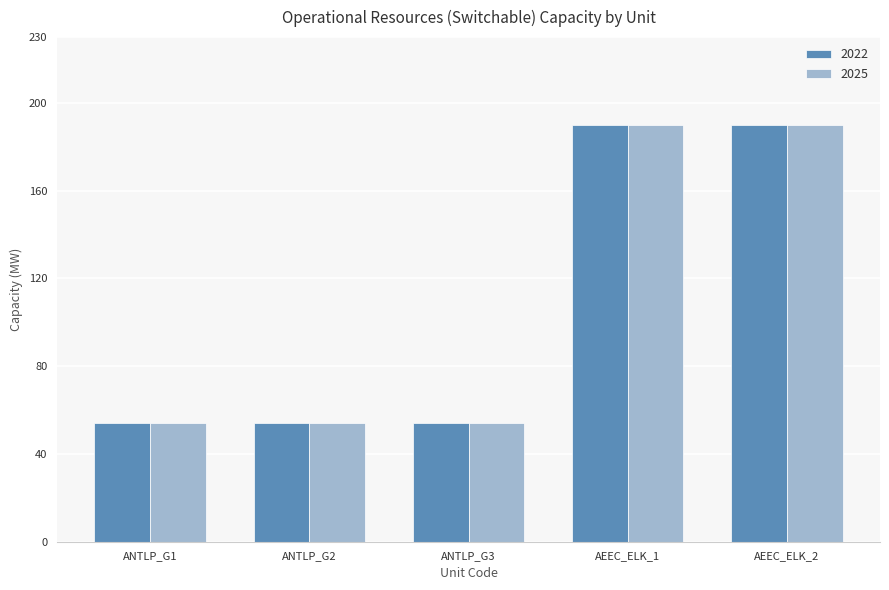

True or false: 2025 has a value of 99 at AEEC_ELK_2.

False